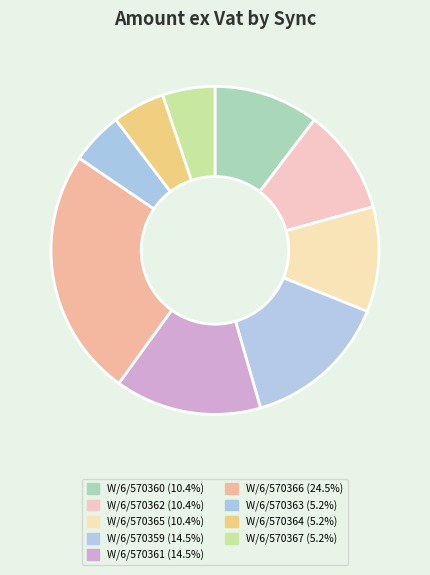

The W/6/570364 slice represents 5% of the pie. True or false?

True